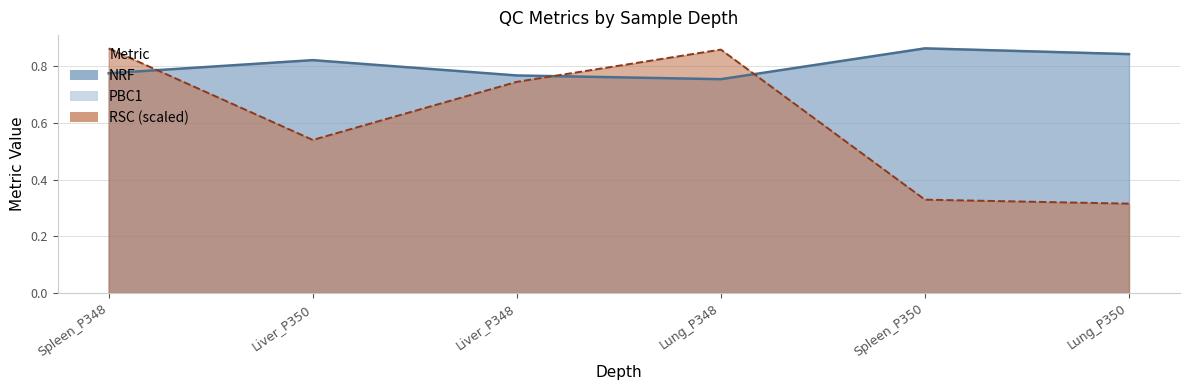

At how many categories does at least one series exceed 0?

6